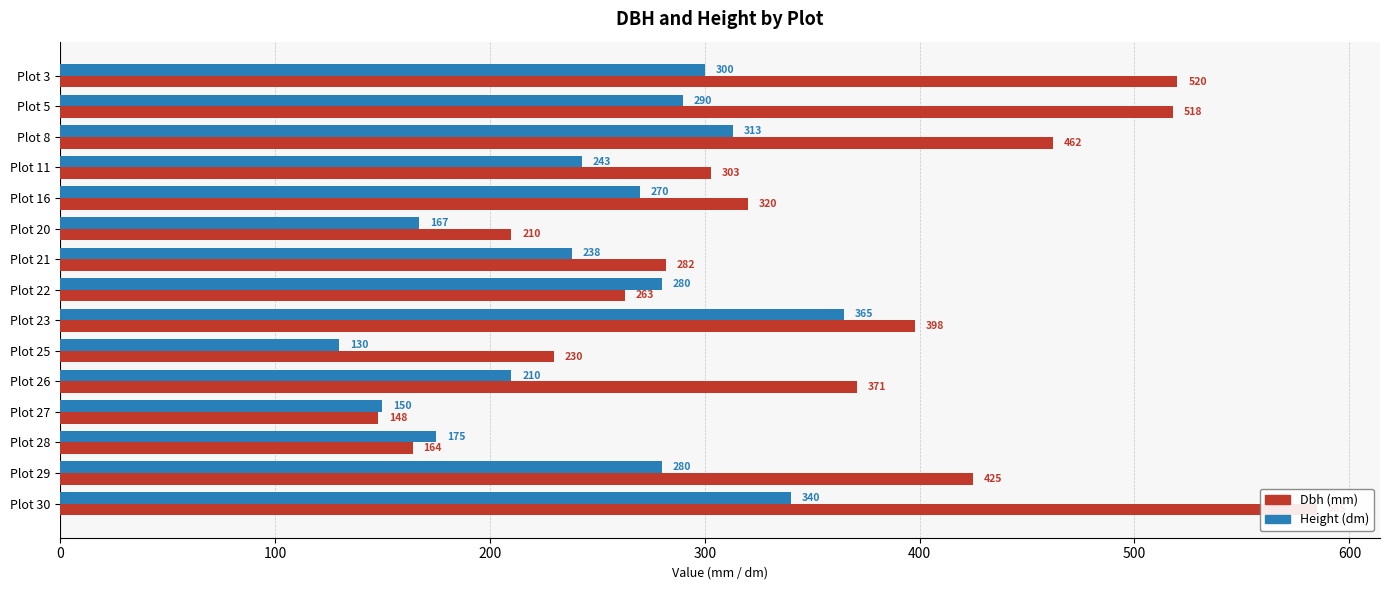

What is the difference between the second highest and second lowest values in the Dbh series?

356